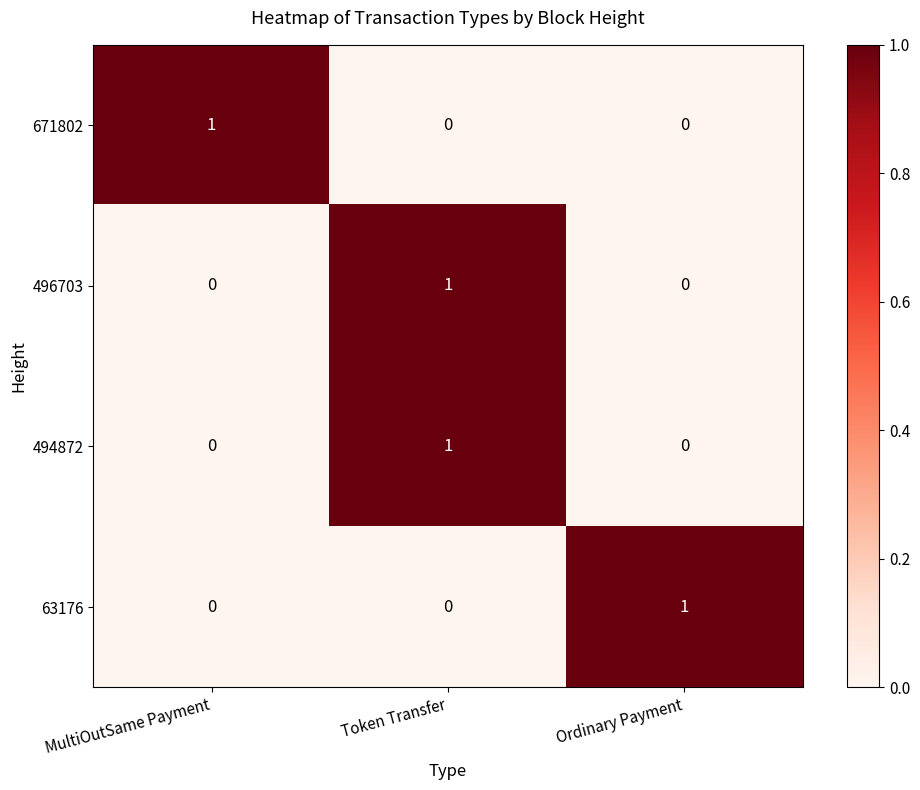

How many values in 63176 are above zero?

1